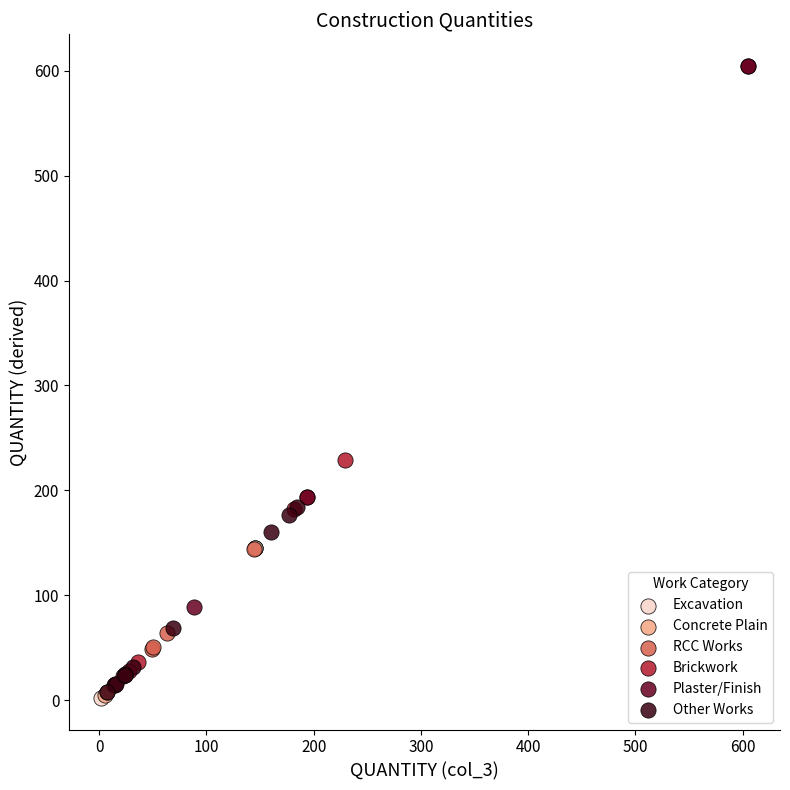

Which series has the largest Y range (max minus min)?

Plaster/Finish